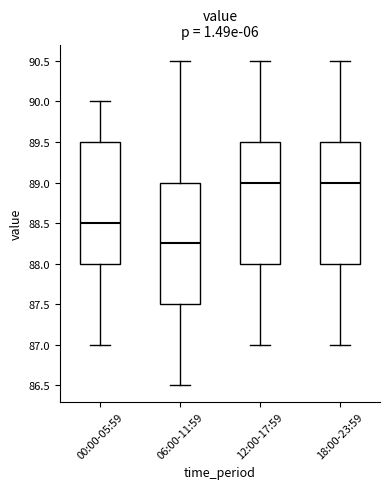

Where does the lower whisker of the box for 06:00-11:59 end on the y-axis? The values are not printed on the chart, so give them approximately, as read against the axis.

86.50